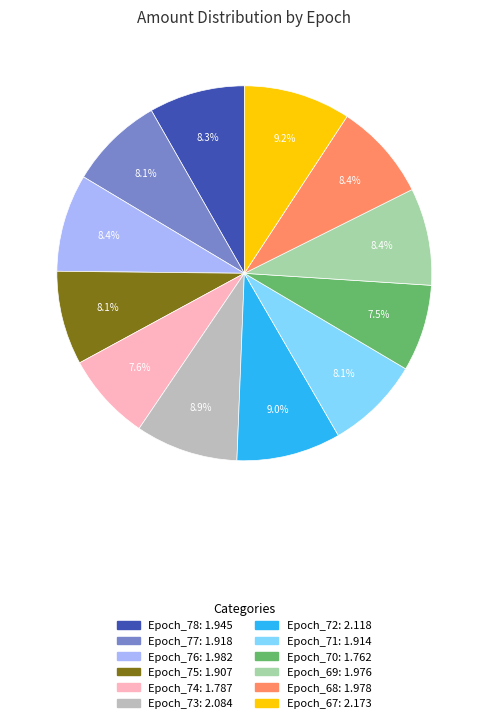

To the nearest percent, what percentage of the pie is Epoch_69?

8%